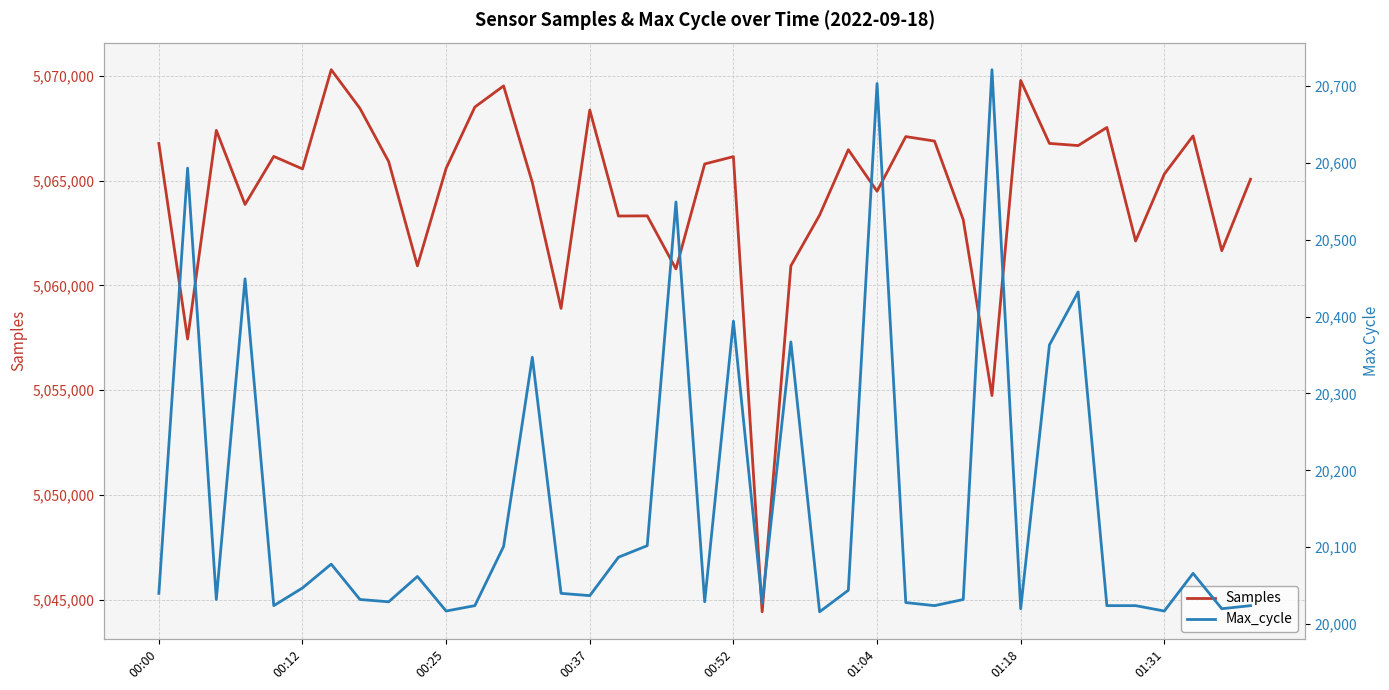

True or false: Max_cycle and Samples cross at least once.

False